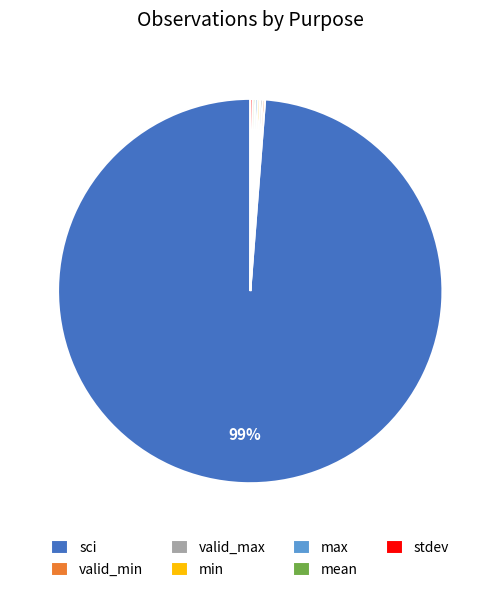

Does sci account for over 50% of the chart?

Yes